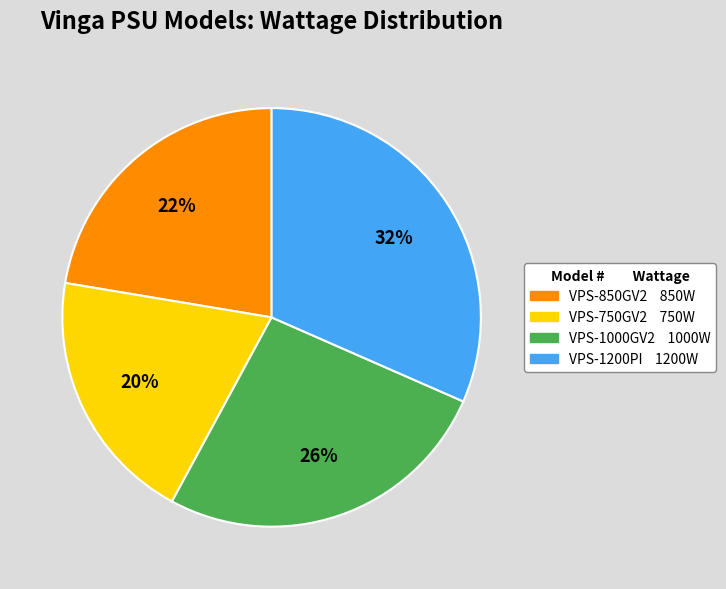

To the nearest percent, what portion does VPS-750GV2 represent?

20%